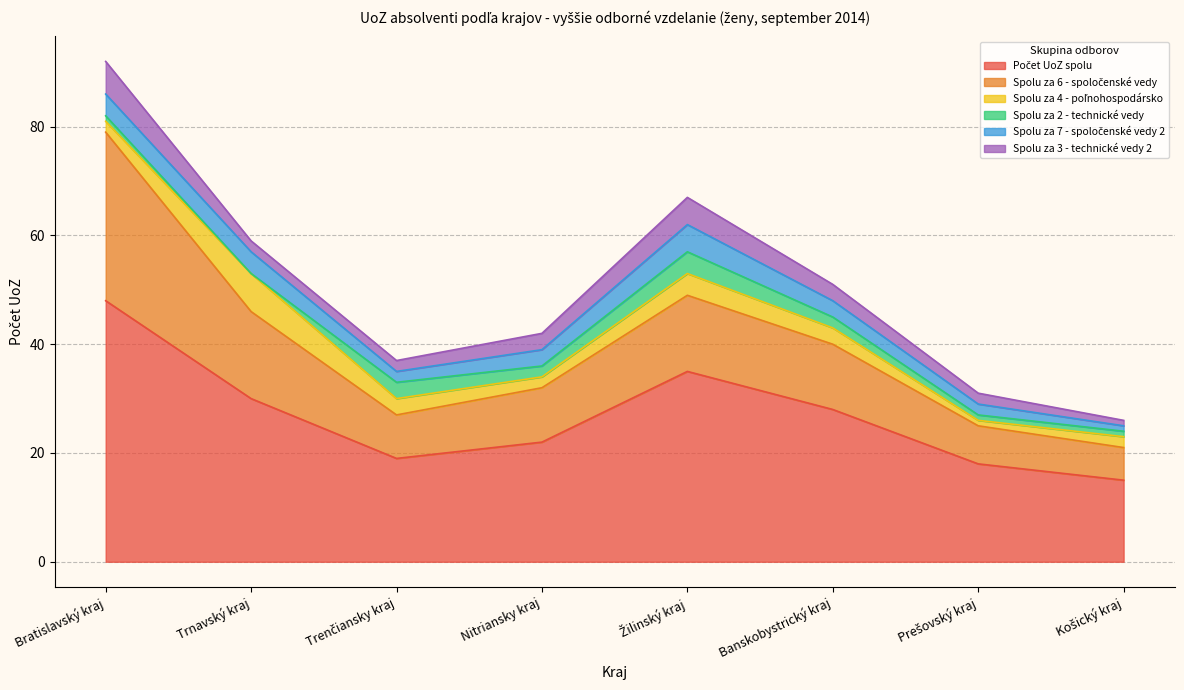

What is the spread (max minus min) of values at Banskobystrický kraj?

26